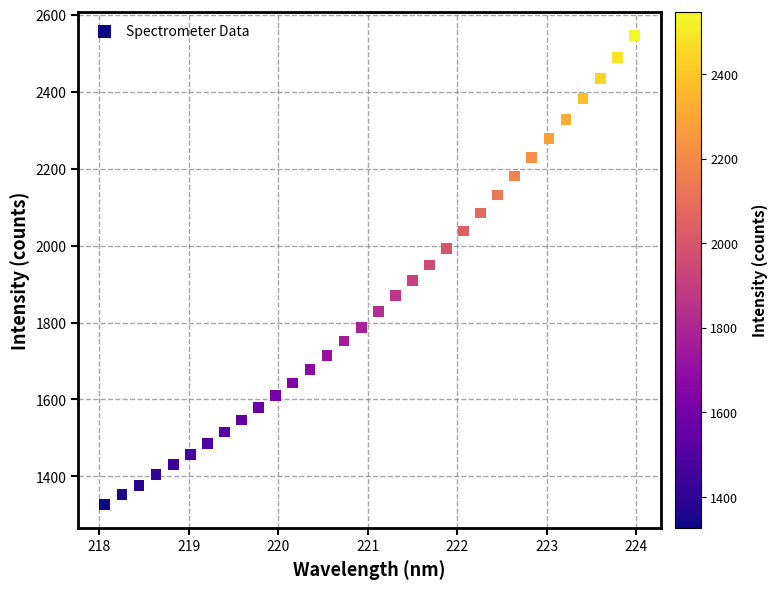

What is the range of X values (max minus min)?

5.9